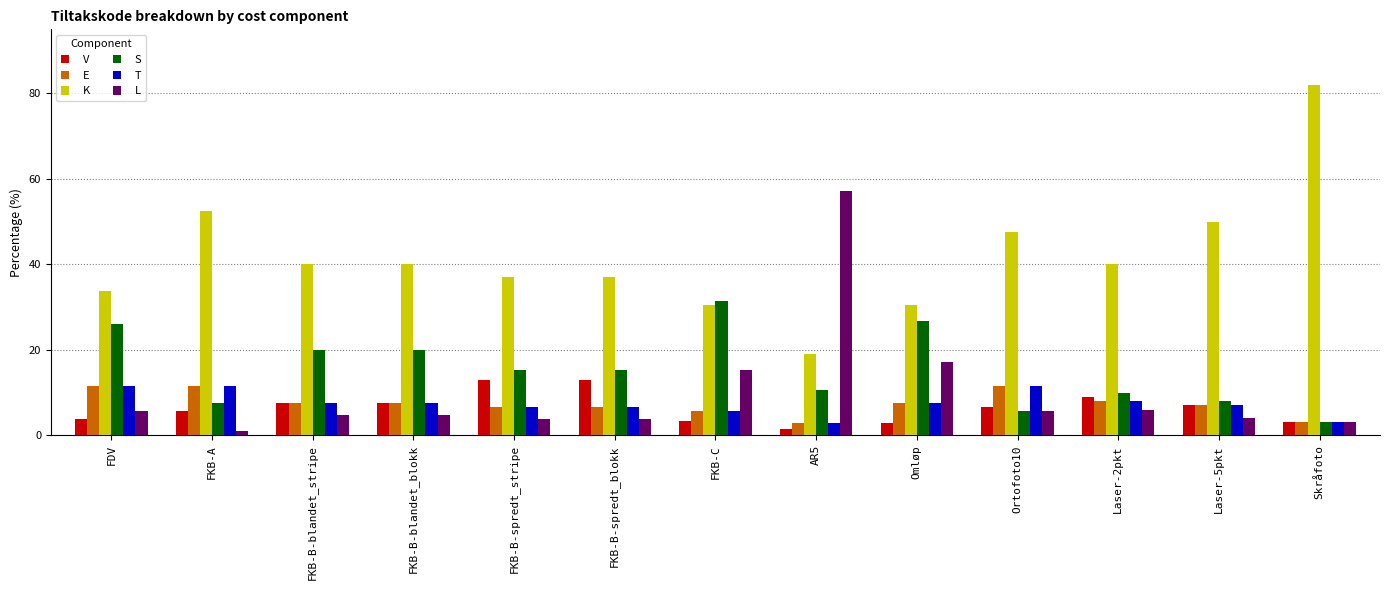

What is the greatest value displayed?

82.0